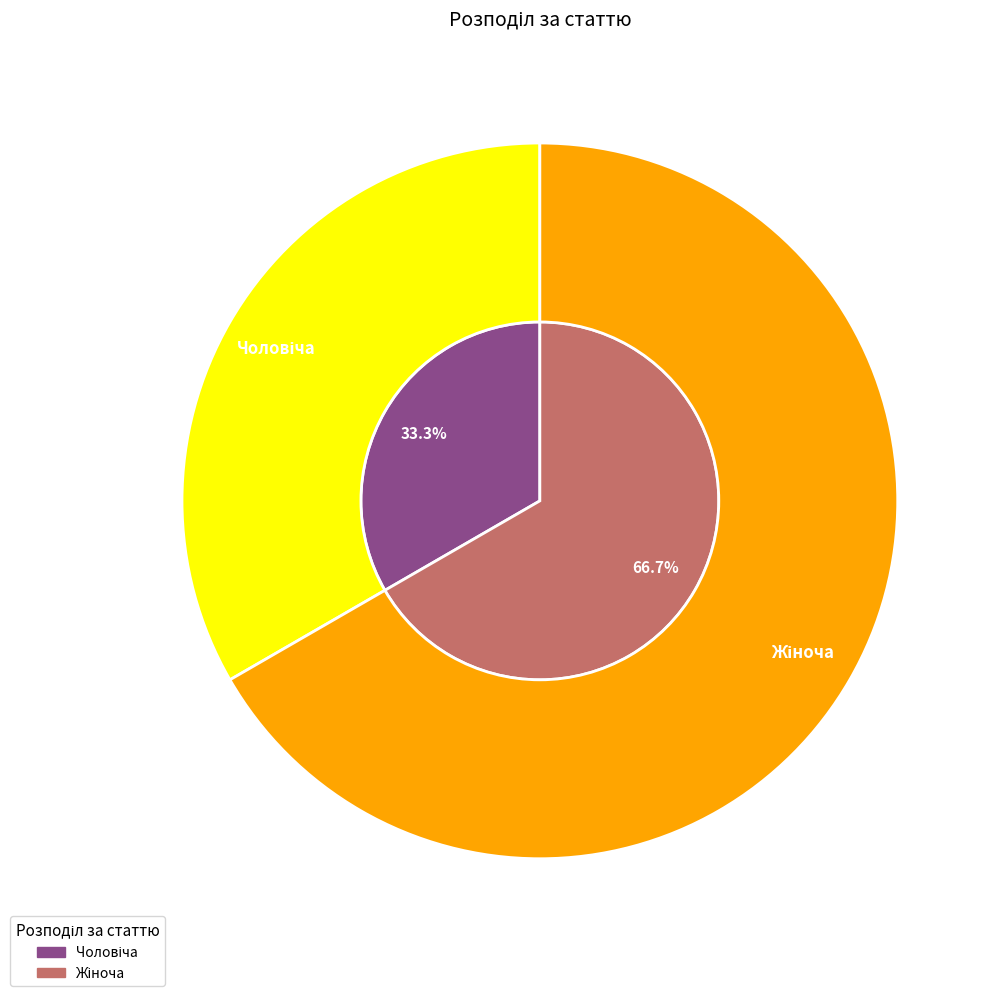

What percentage do Чоловіча and Жіноча together represent?

100.0%